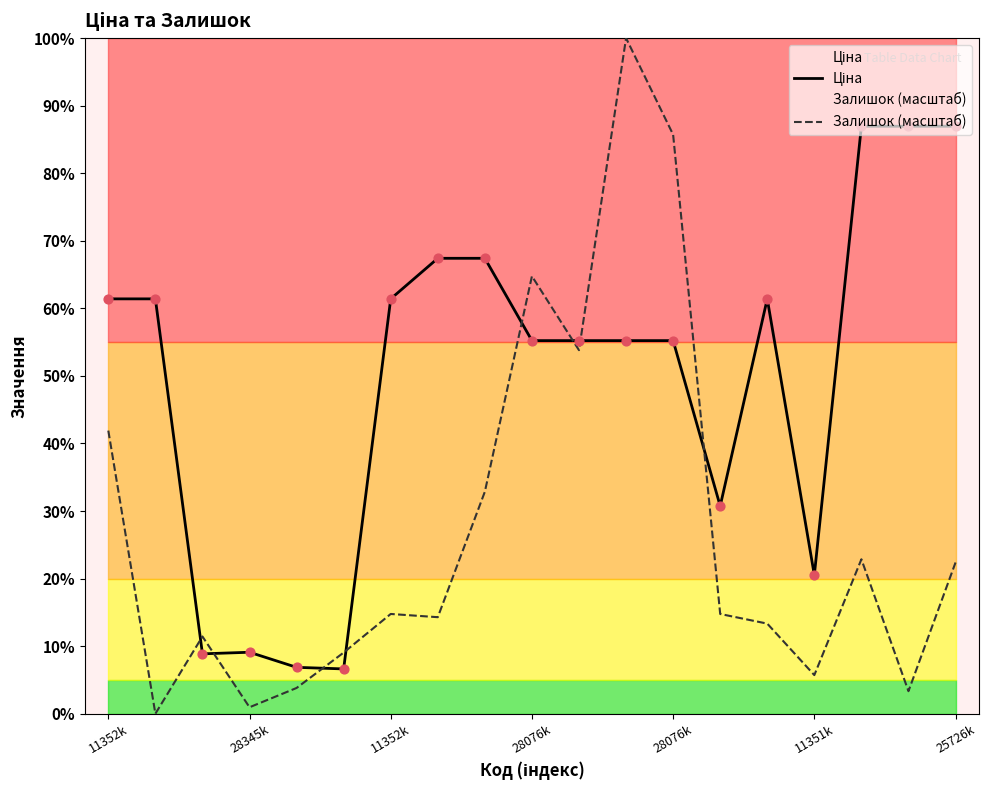

Which series contains the lowest Y value?

Залишок (масштаб)